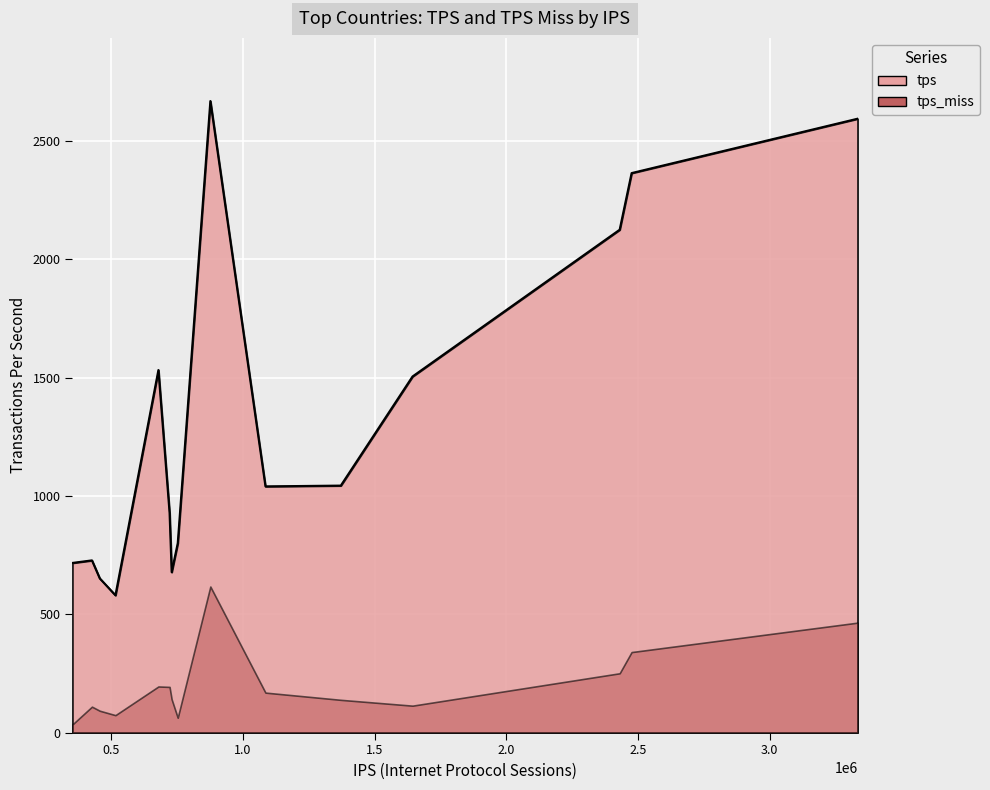

At which category does the chart reach its peak across all series?

RU